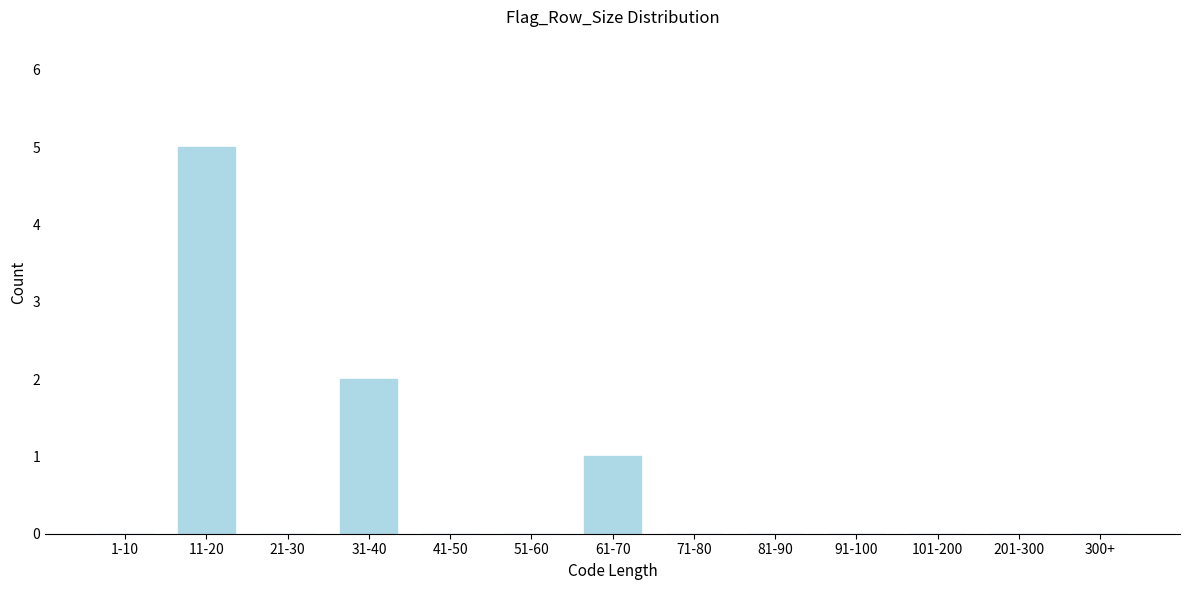

Reading left to right, extract all data points from this chart.

1-10=0	11-20=5	21-30=0	31-40=2	41-50=0	51-60=0	61-70=1	71-80=0	81-90=0	91-100=0	101-200=0	201-300=0	300+=0